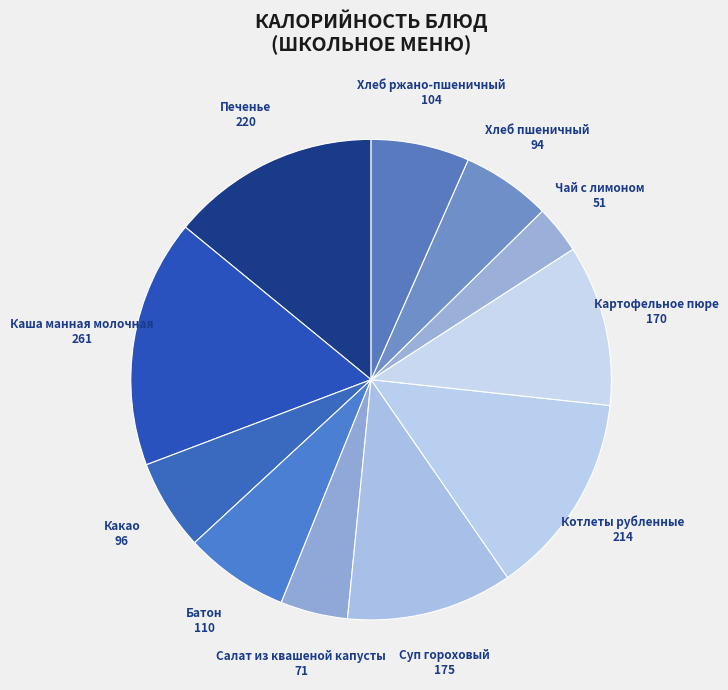

How many slices are in this pie chart?

11